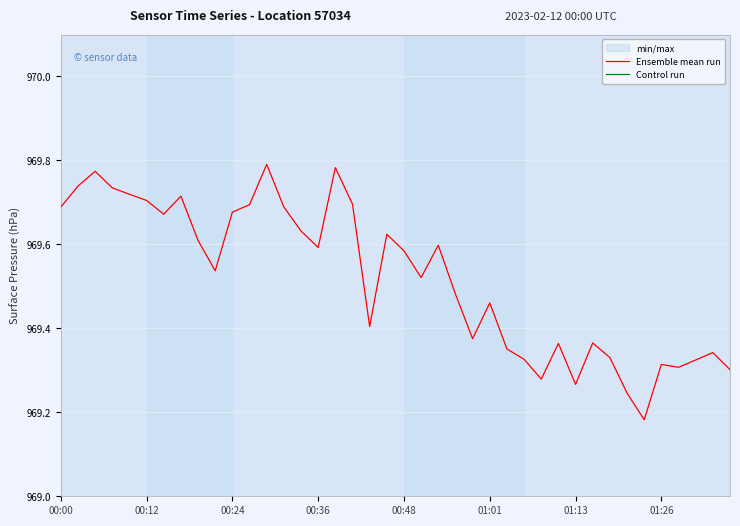

What position from the right is 18?

22